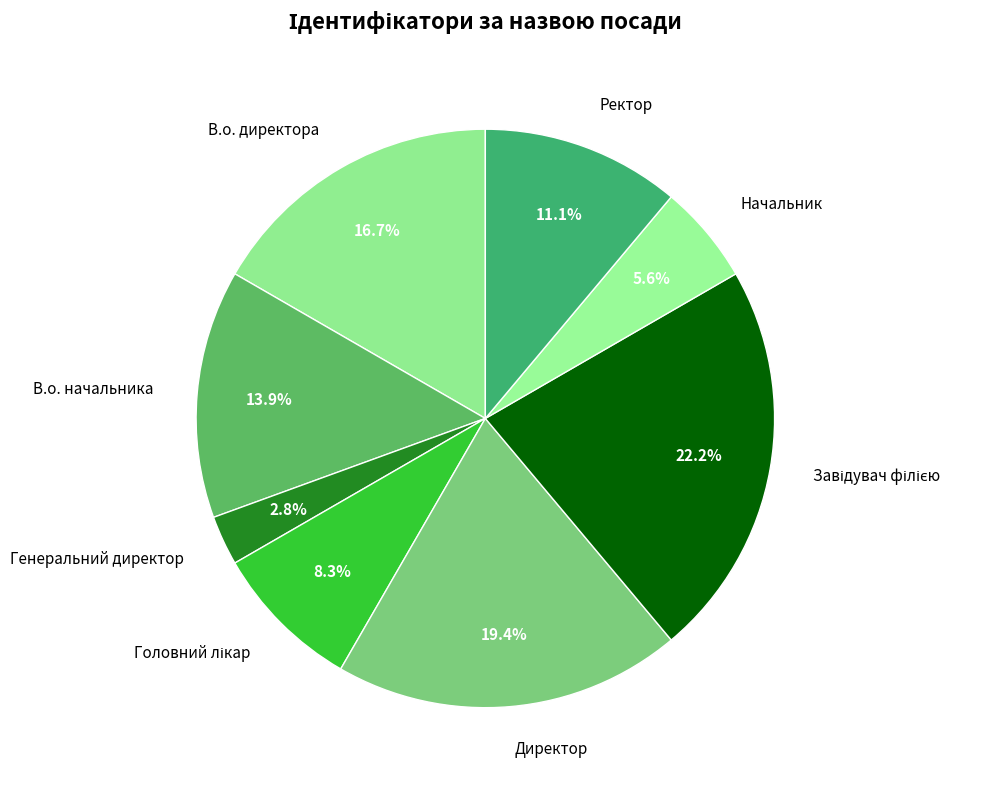

Which has a higher value, В.о. директора or Генеральний директор?

В.о. директора